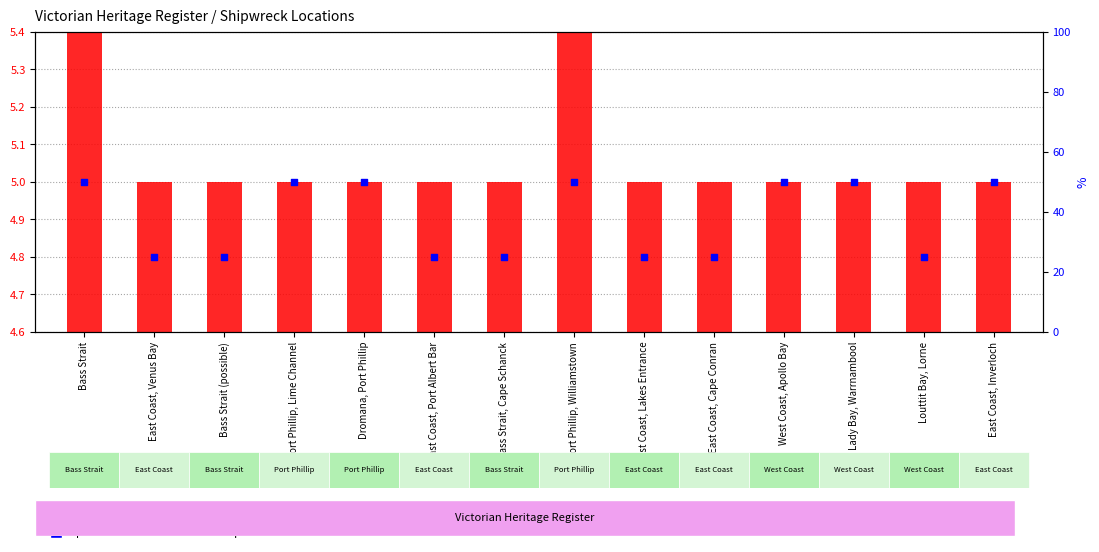

Approximately how many times larger is the value at Lady Bay, Warrnambool compared to Bass Strait?

1.0